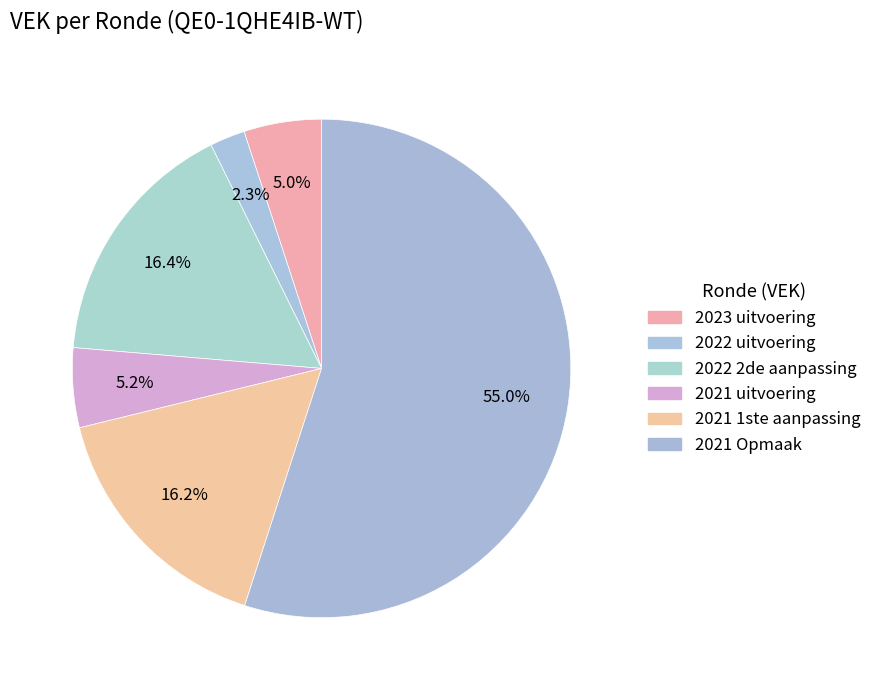

Count the number of slices in the pie.

6